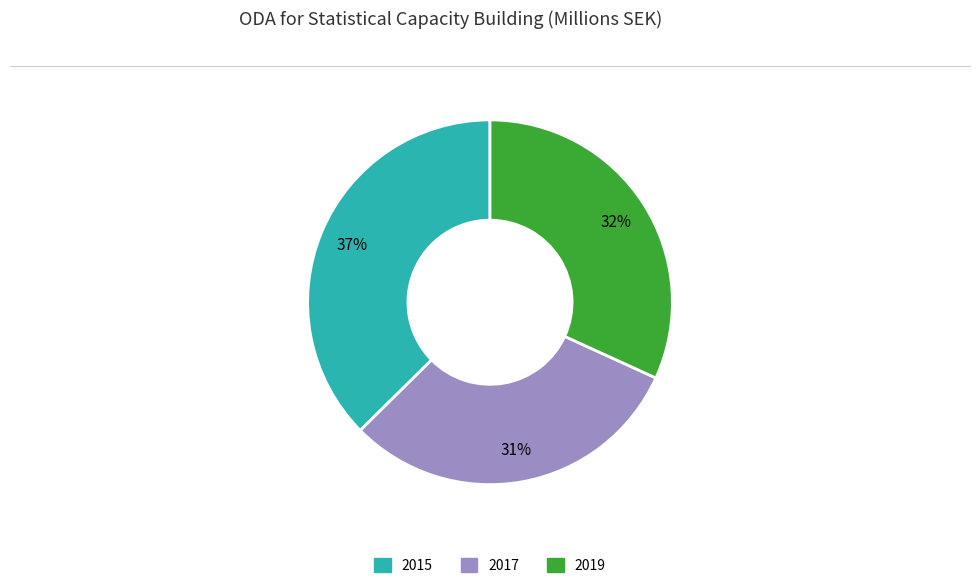

Rank the categories by value from highest to lowest.

2015, 2019, 2017